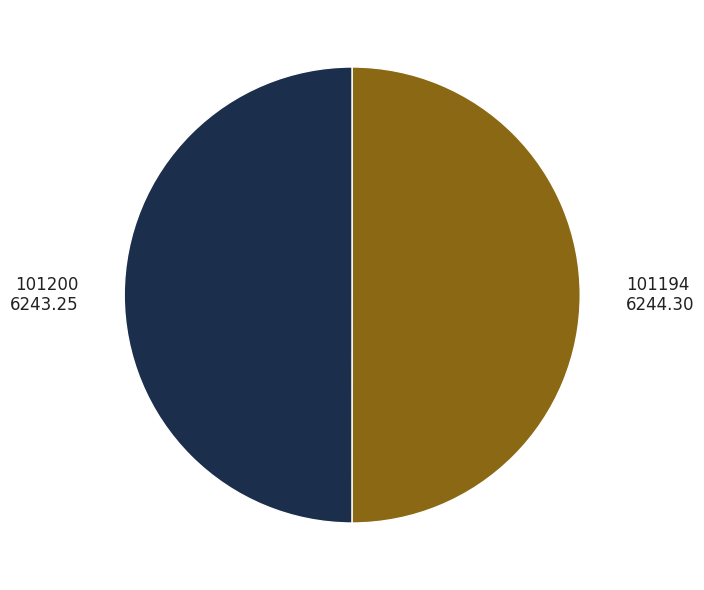

Count the number of slices in the pie.

2